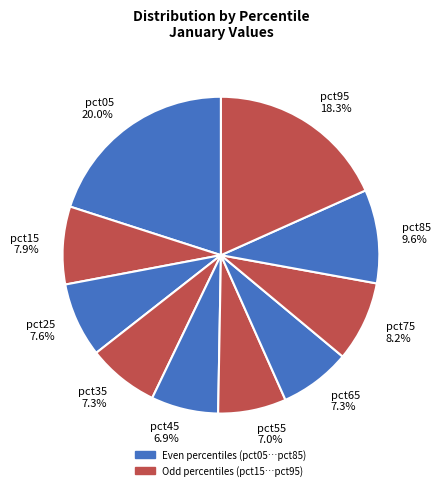

True or false: pct35 accounts for 7% of the total.

True